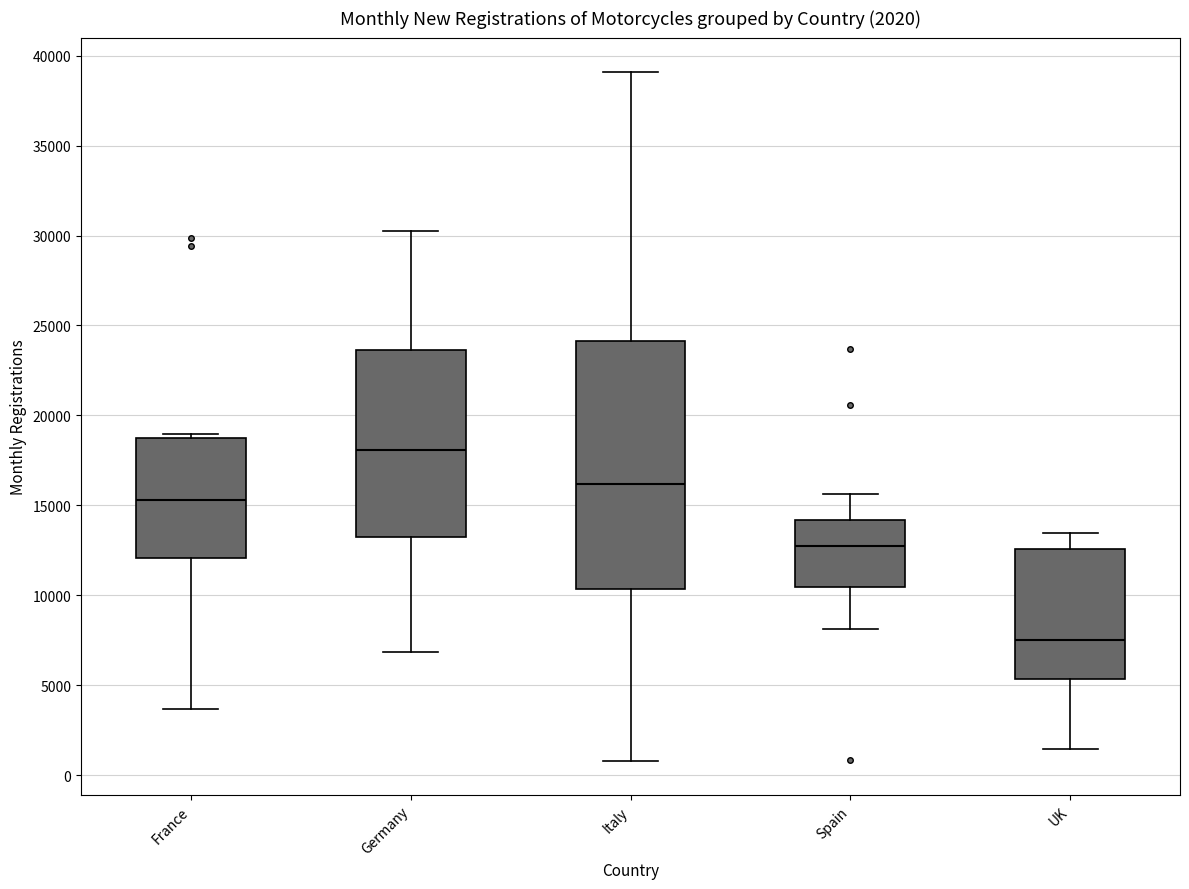

Which box's median line is the highest?

Germany